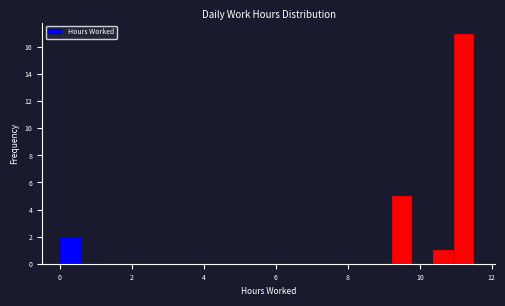

Around what value on the x-axis is the tallest bar? Give the approximate position of its centre, as read against the axis.

11.2